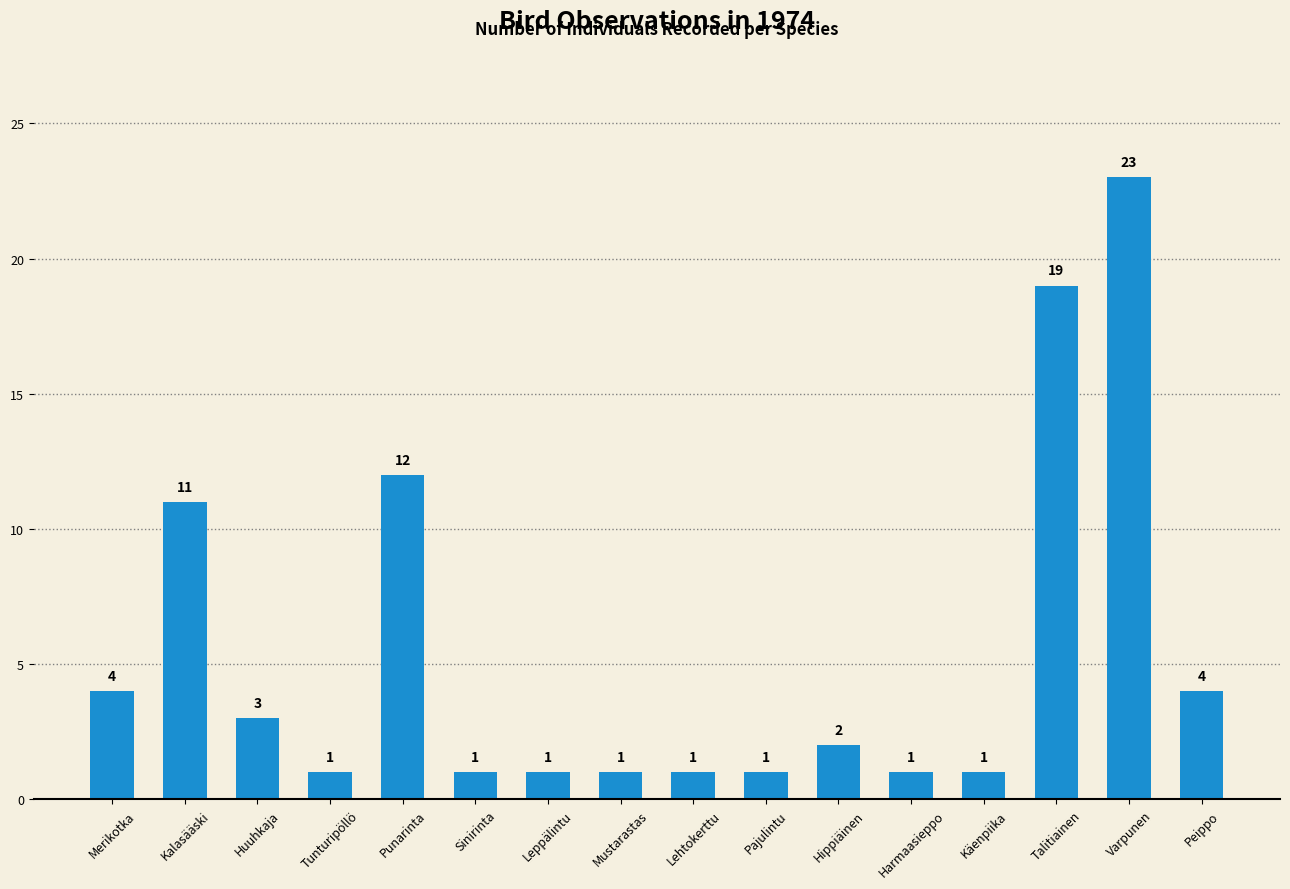

Which category has the highest value across all series?

Varpunen